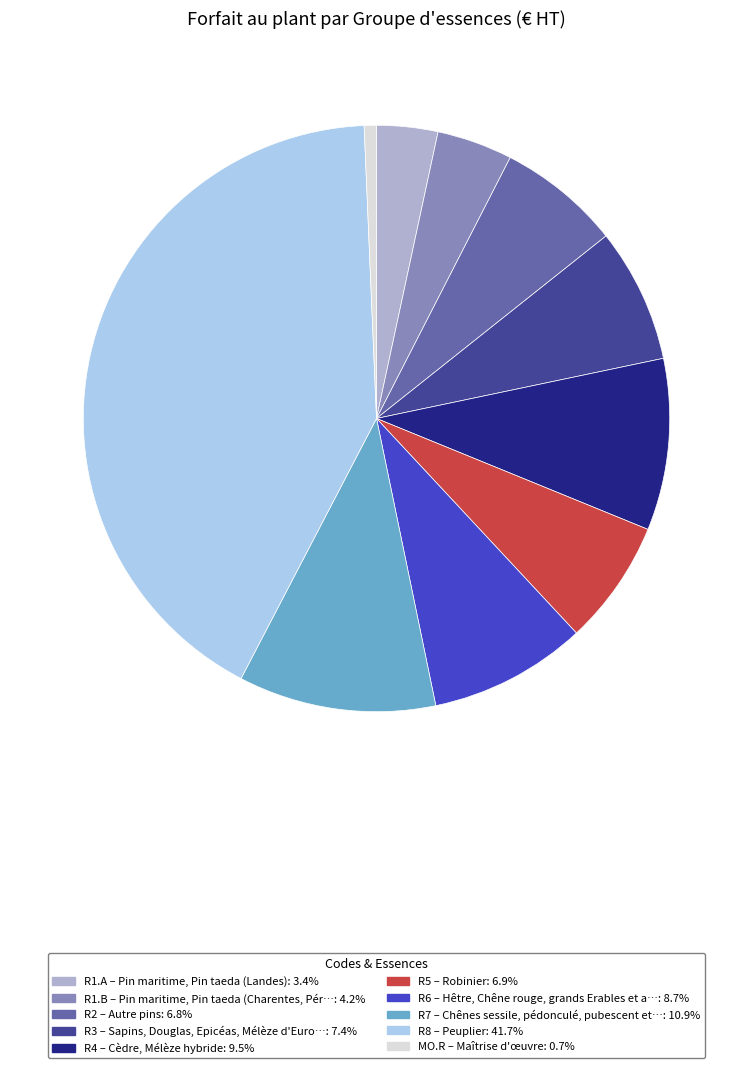

True or false: R2 accounts for 7% of the total.

True